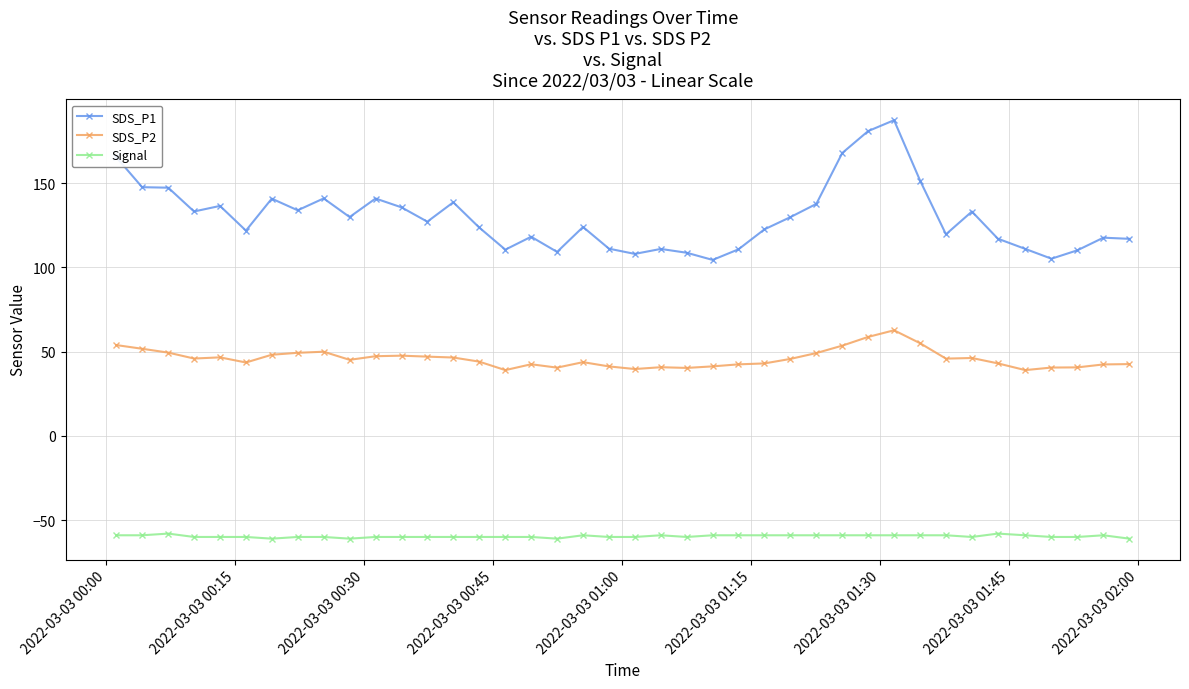

Which series has the widest spread of values?

SDS_P1